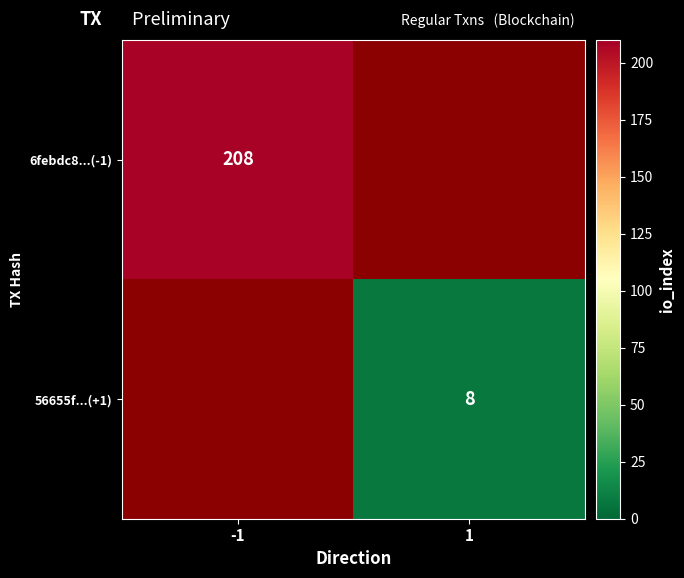

At how many categories does at least one series exceed 72?

1